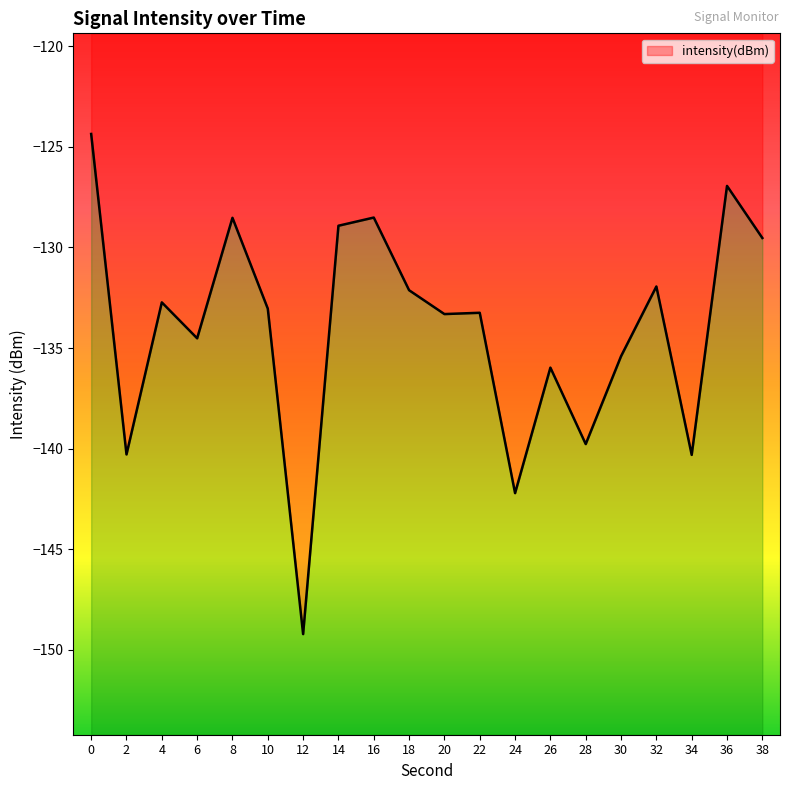

How many values are below -133?

11